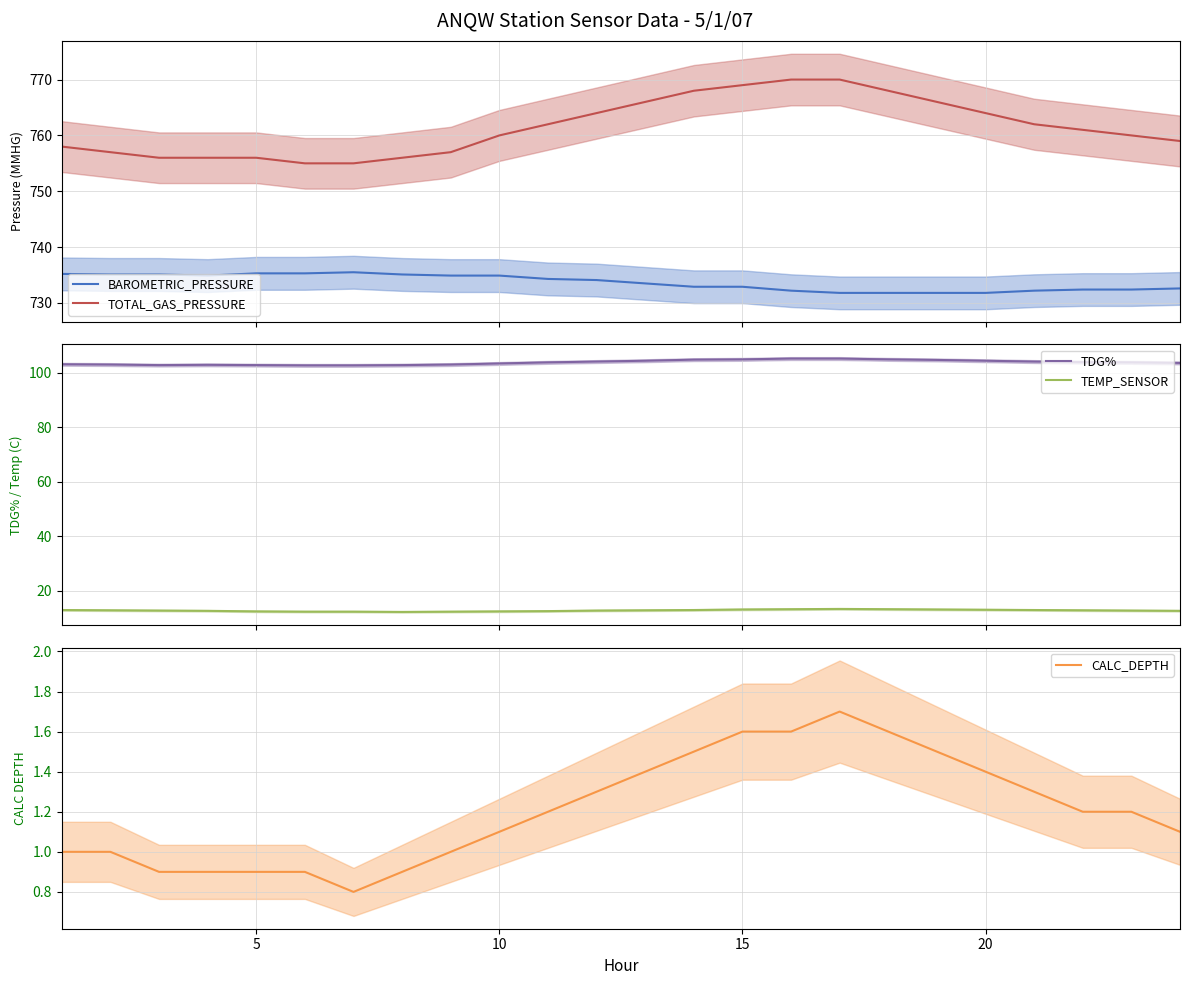

What is the sum of all BAROMETRIC_PRESSURE values?

17608.0